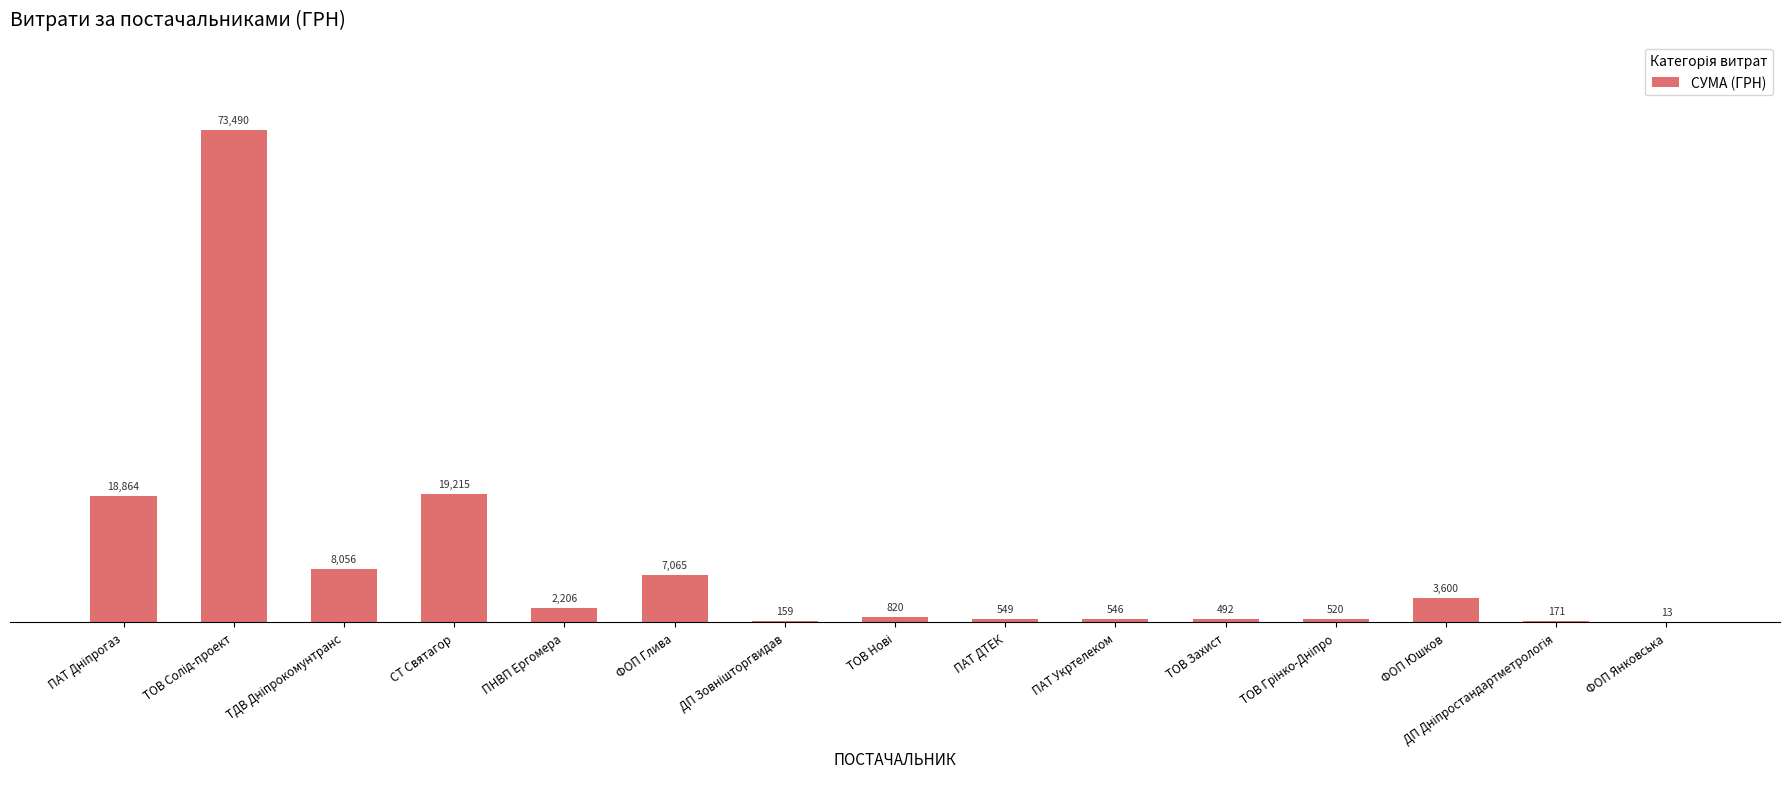

What is the greatest value displayed?

73490.0